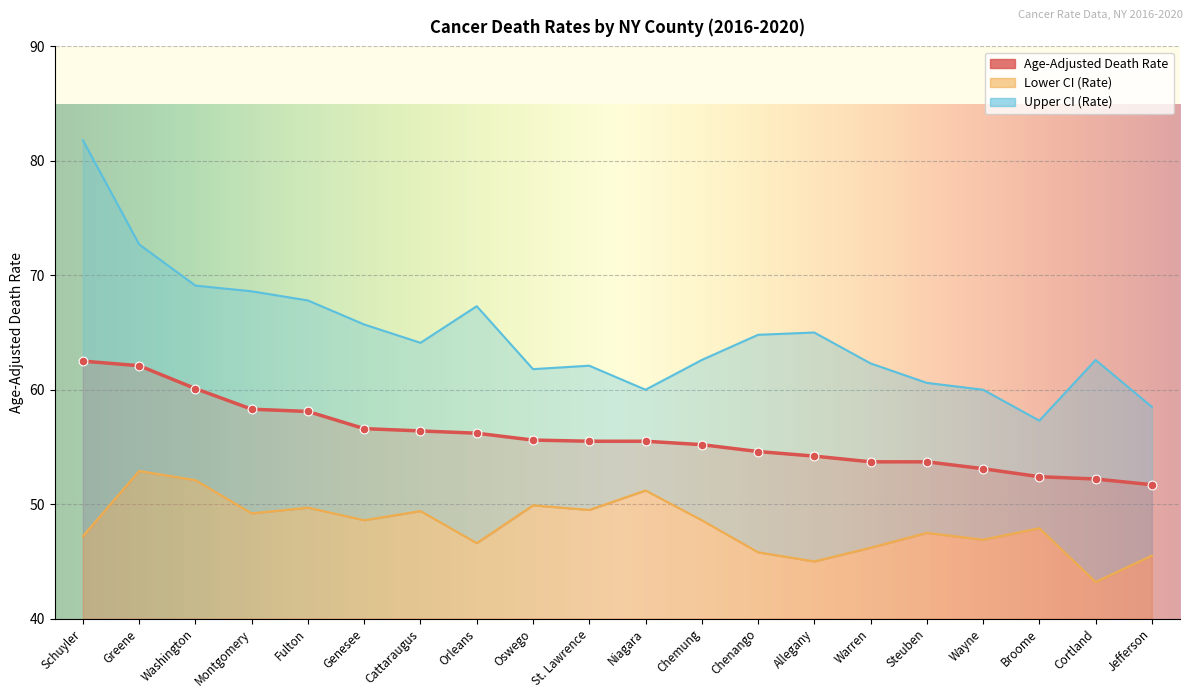

At which category is the sum across all series the highest?

Schuyler